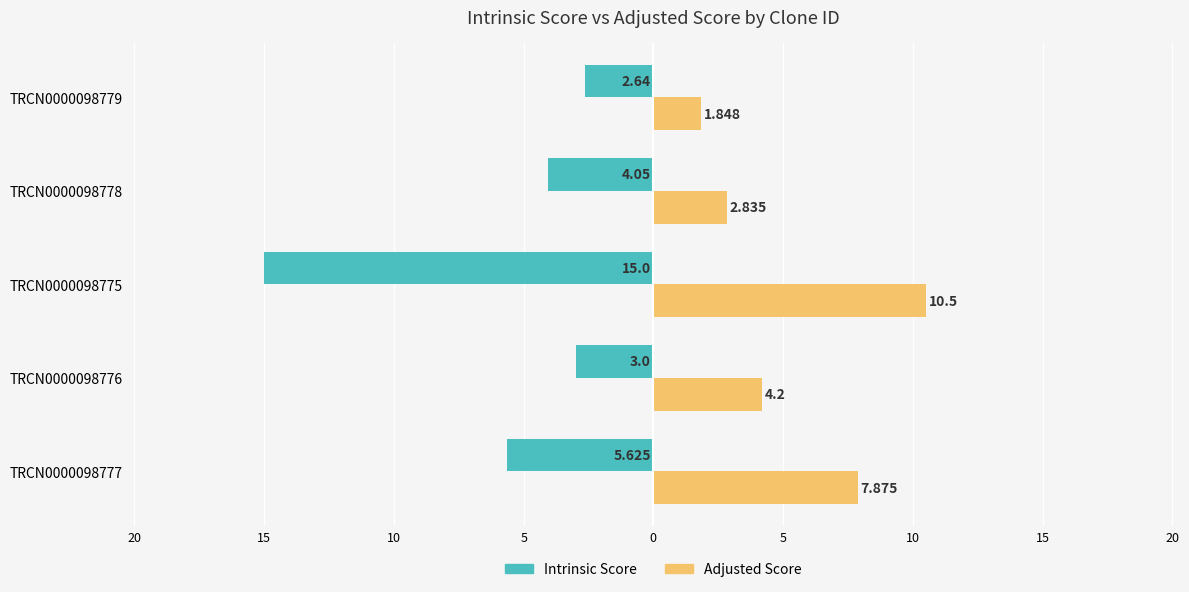

What are all the series names shown in the legend?

Intrinsic Score, Adjusted Score